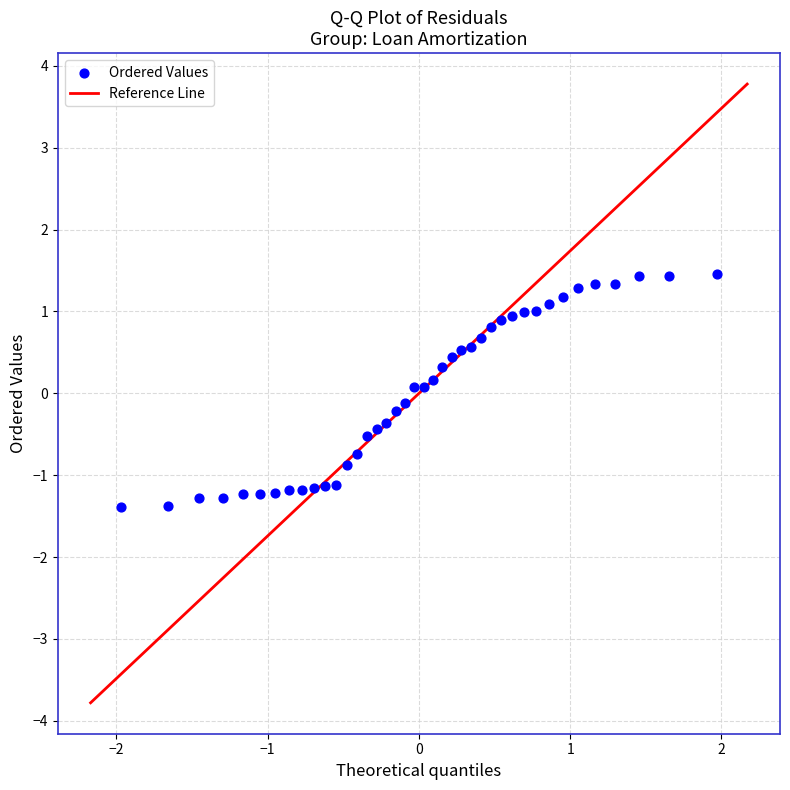

What is the range of Y values (max minus min)?

2.8